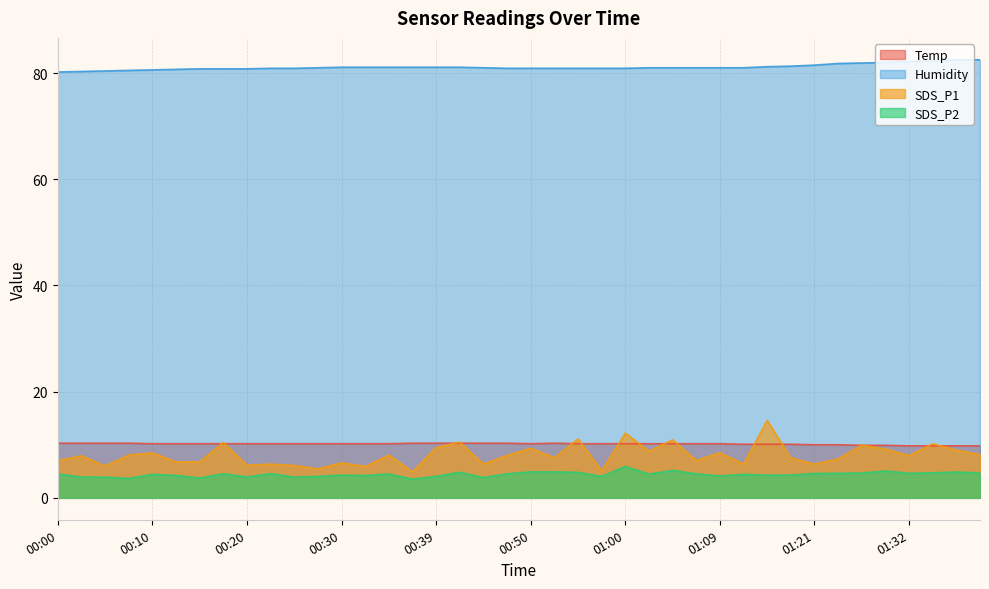

What is the lowest value of the SDS_P2 series?

3.5